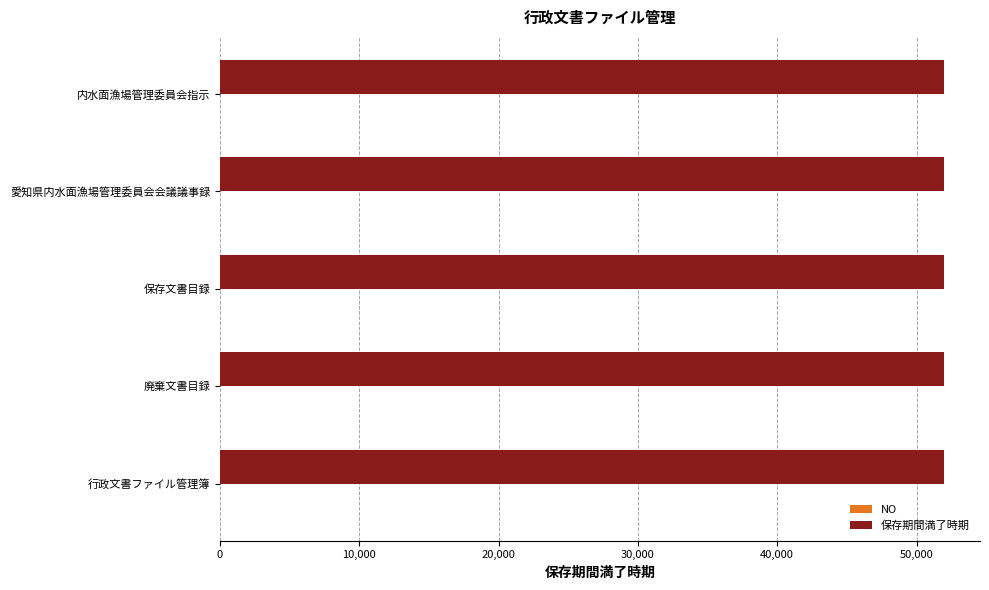

What is the greatest value displayed?

51956